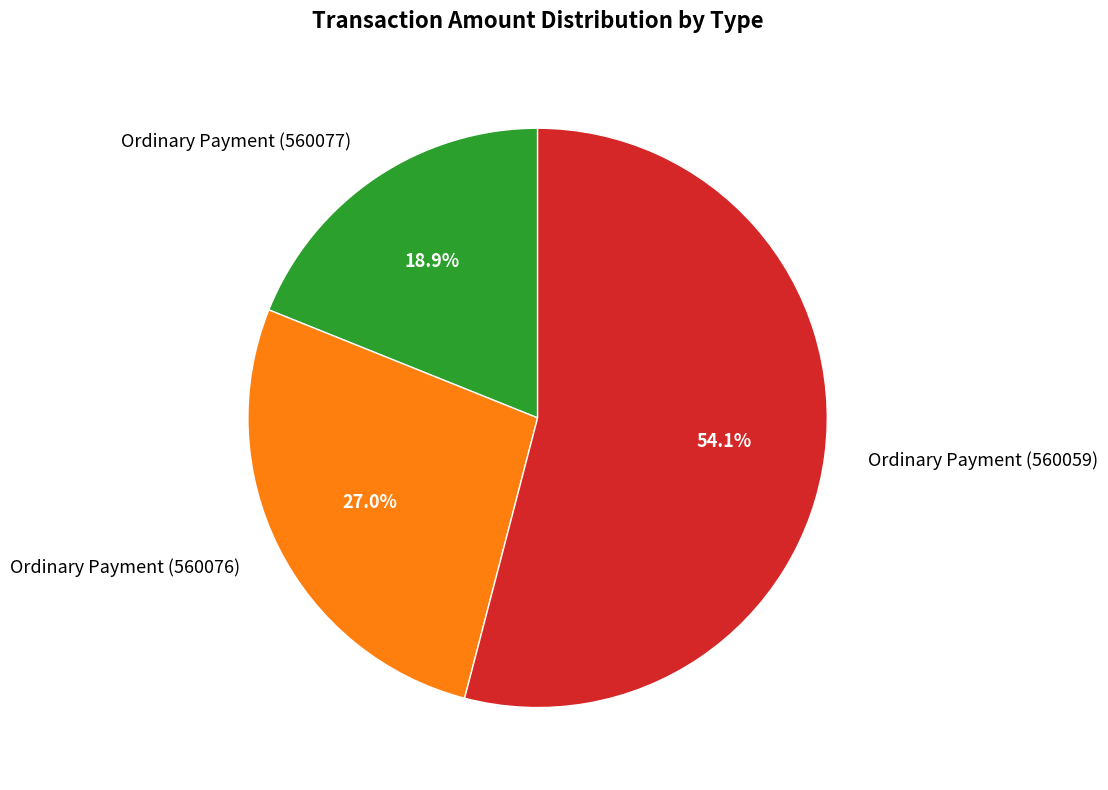

Approximately how many times larger is the value at Ordinary Payment (560059) compared to Ordinary Payment (560076)?

2.0